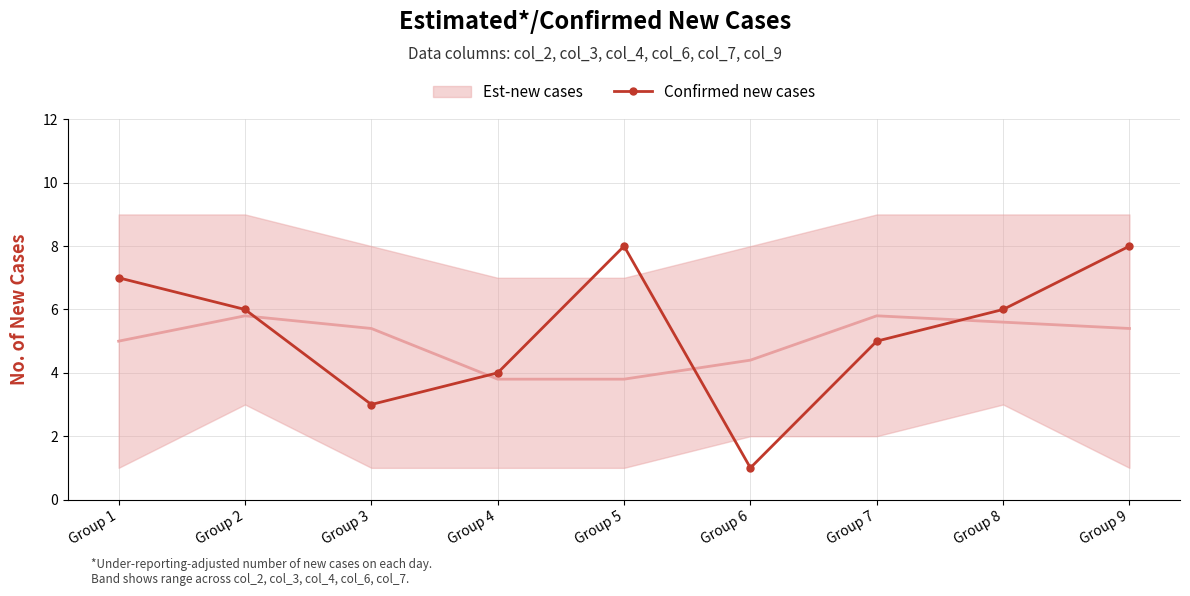

How many data points does each series have?

9